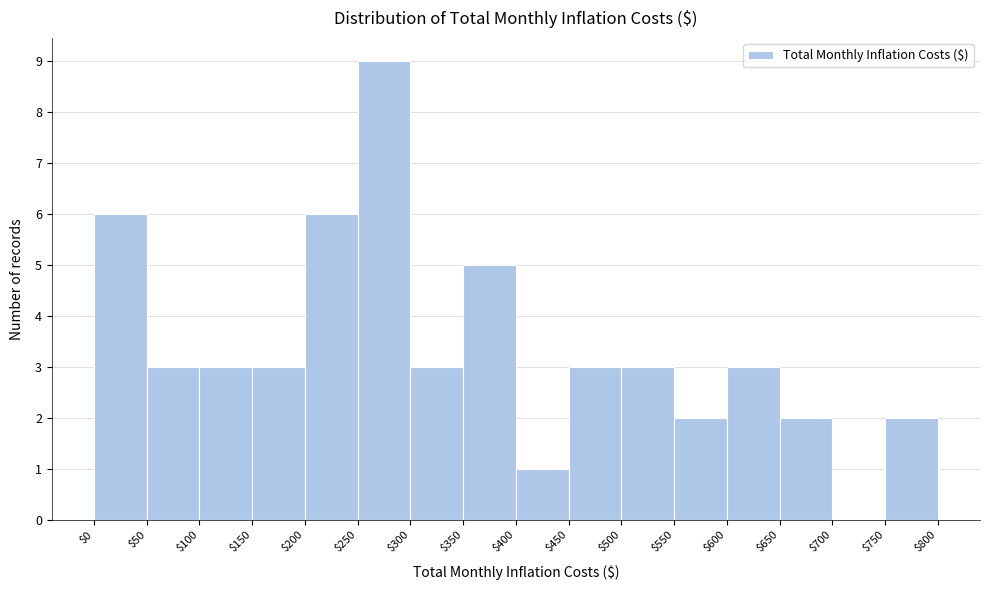

Reading left to right, list every bar in this chart as the range it spans on the x-axis followed by its height. The values are not printed on the chart, so give them approximately, as read against the axis.

$0 to $50: 6
$50 to $100: 3
$100 to $150: 3
$150 to $200: 3
$200 to $250: 6
$250 to $300: 9
$300 to $350: 3
$350 to $400: 5
$400 to $450: 1
$450 to $500: 3
$500 to $550: 3
$550 to $600: 2
$600 to $650: 3
$650 to $700: 2
$700 to $750: 0
$750 to $800: 2